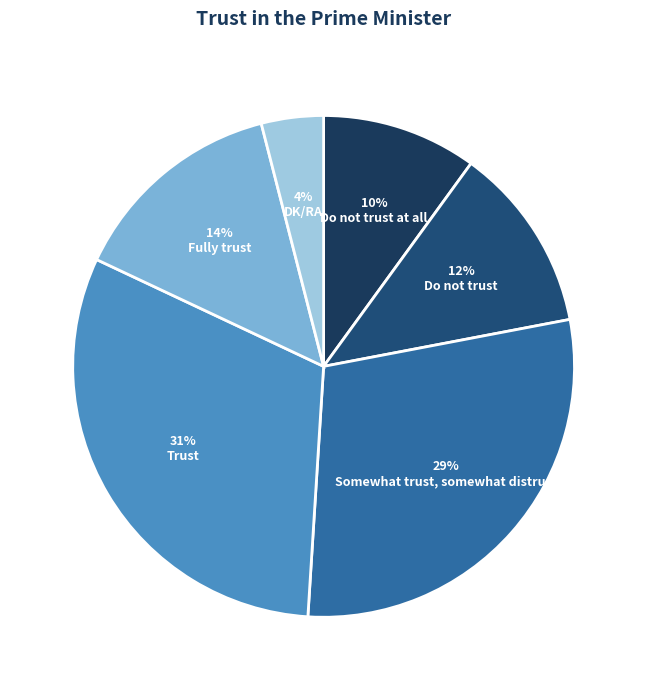

To the nearest percent, what percentage of the pie is DK/RA?

4%